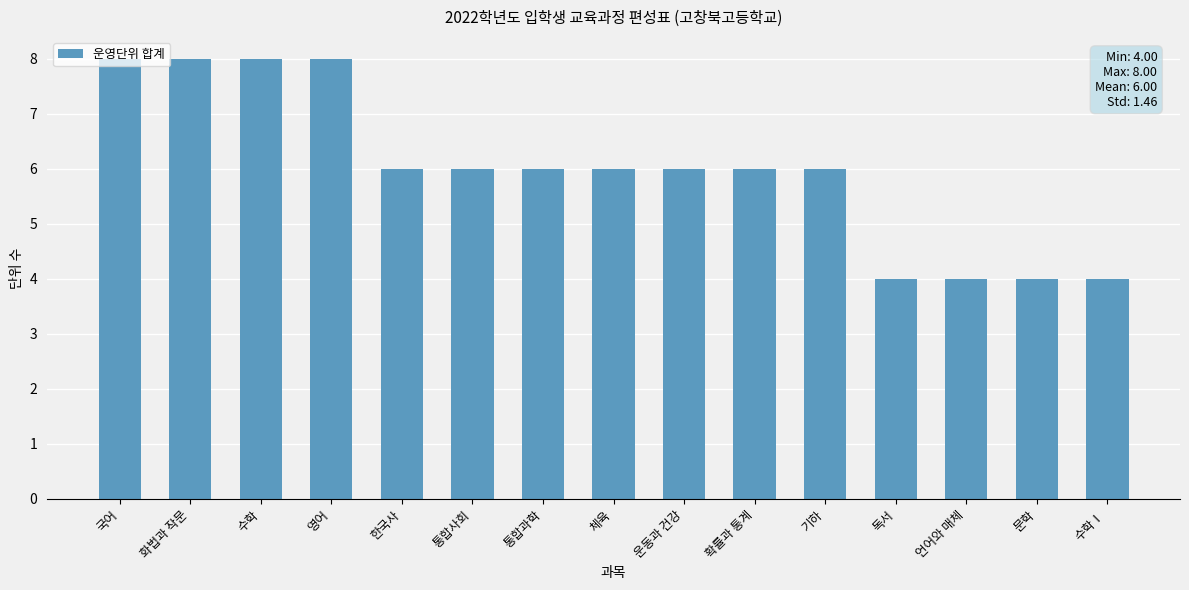

What is the sum of the values at 통합과학 and 화법과 작문?

14